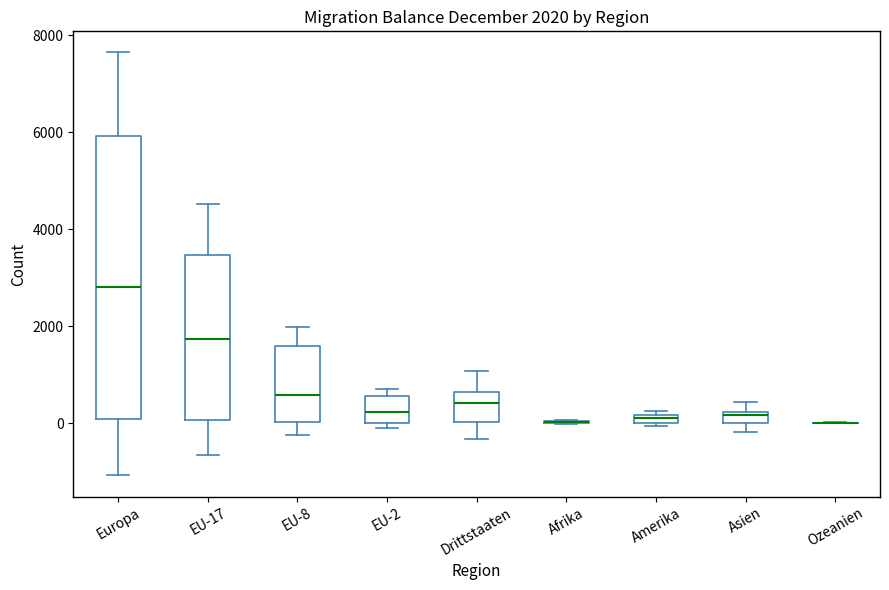

Which box is the tallest, from its lower edge to its upper edge?

Europa